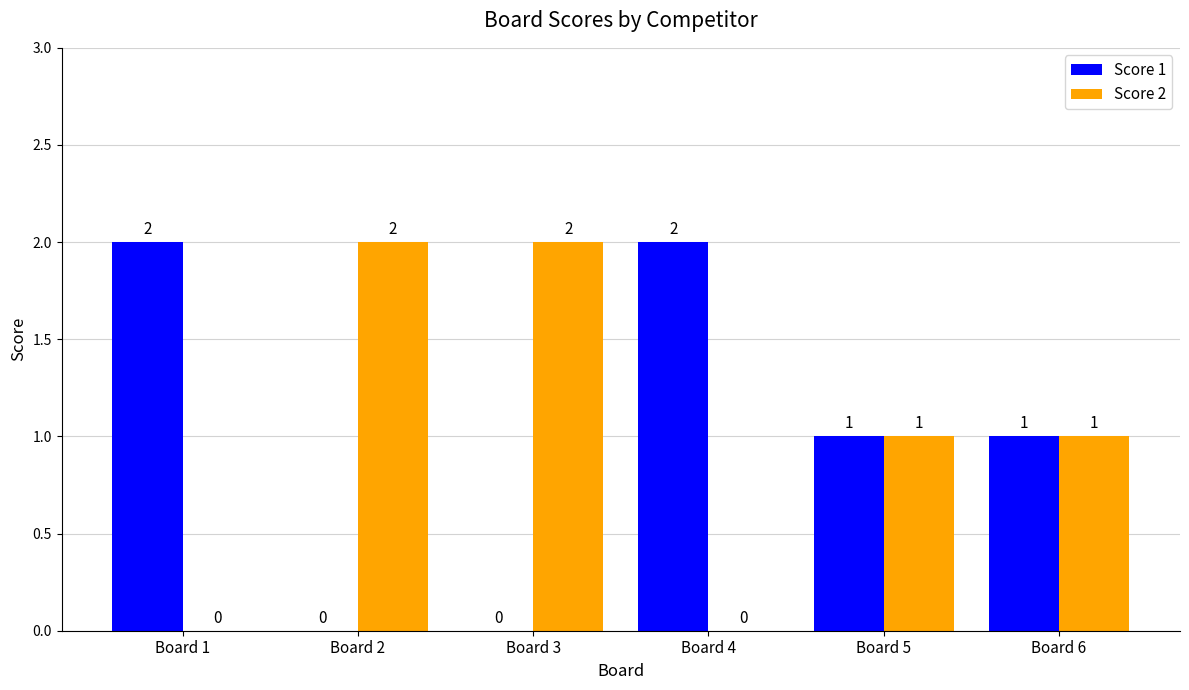

At which label does Score 1 first exceed 1?

Board 1